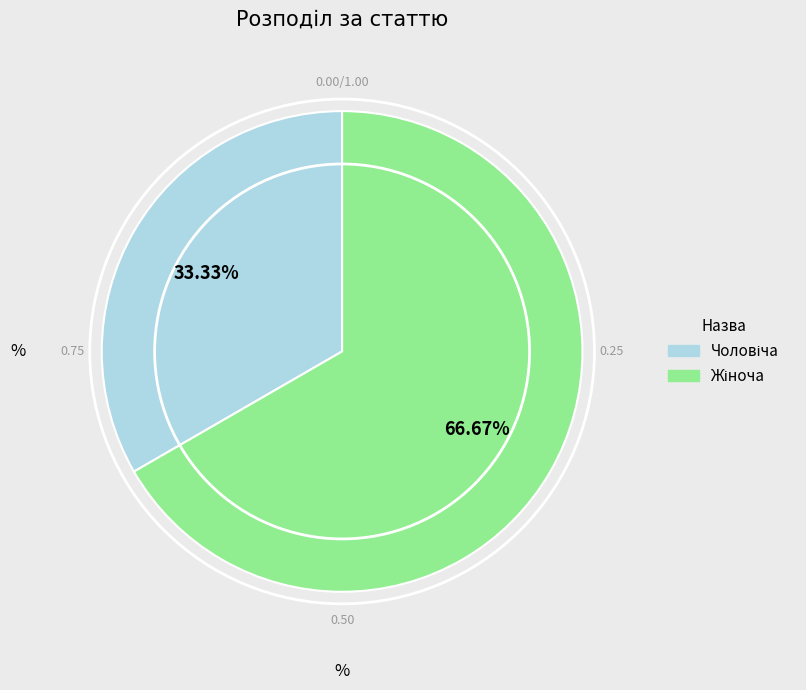

Is there any slice that represents more than half of the pie?

Yes